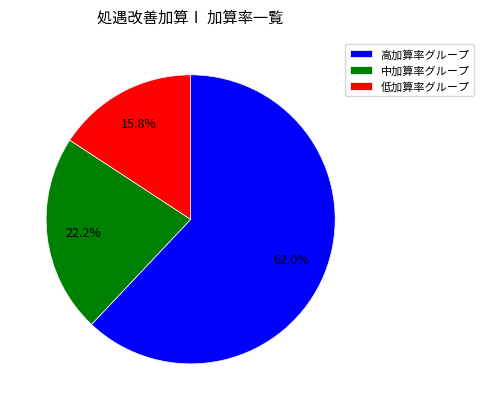

What is the majority slice?

高加算率グループ